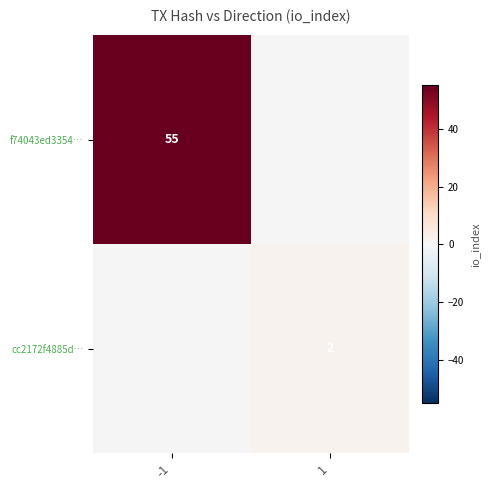

Is it true that f74043ed3354… equals 19 at -1?

False